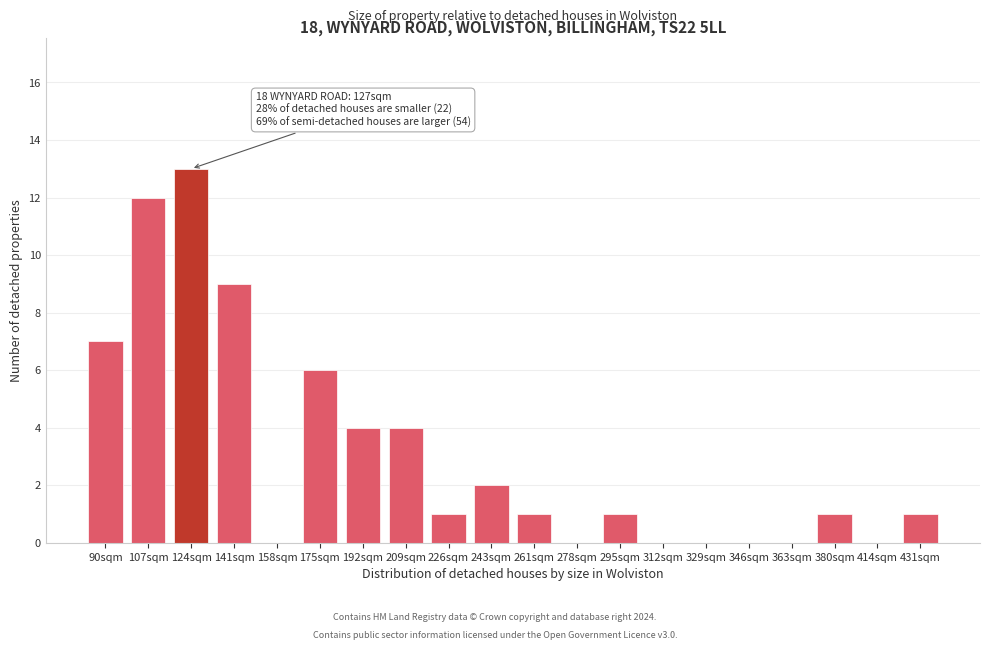

Reading right to left, transcribe all the data shown in this chart.

431sqm=1	414sqm=0	380sqm=1	363sqm=0	346sqm=0	329sqm=0	312sqm=0	295sqm=1	278sqm=0	261sqm=1	243sqm=2	226sqm=1	209sqm=4	192sqm=4	175sqm=6	158sqm=0	141sqm=9	124sqm=13	107sqm=12	90sqm=7